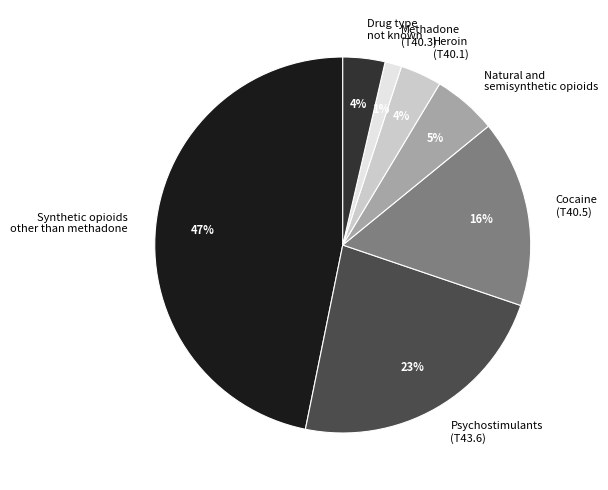

Is Heroin (T40.1) the majority of the pie?

No